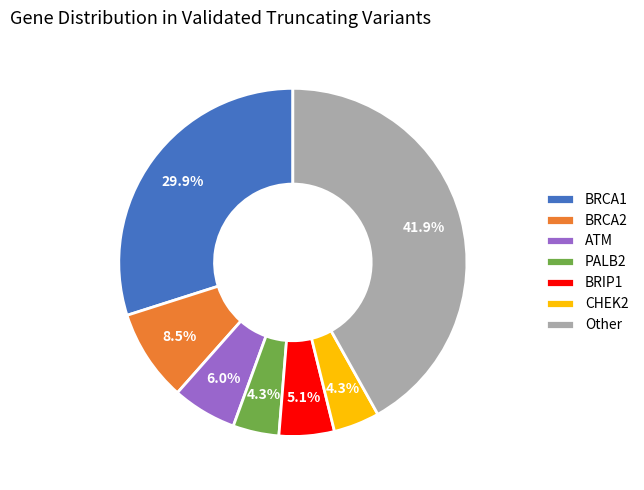

To the nearest percent, what is the average slice percentage?

14%